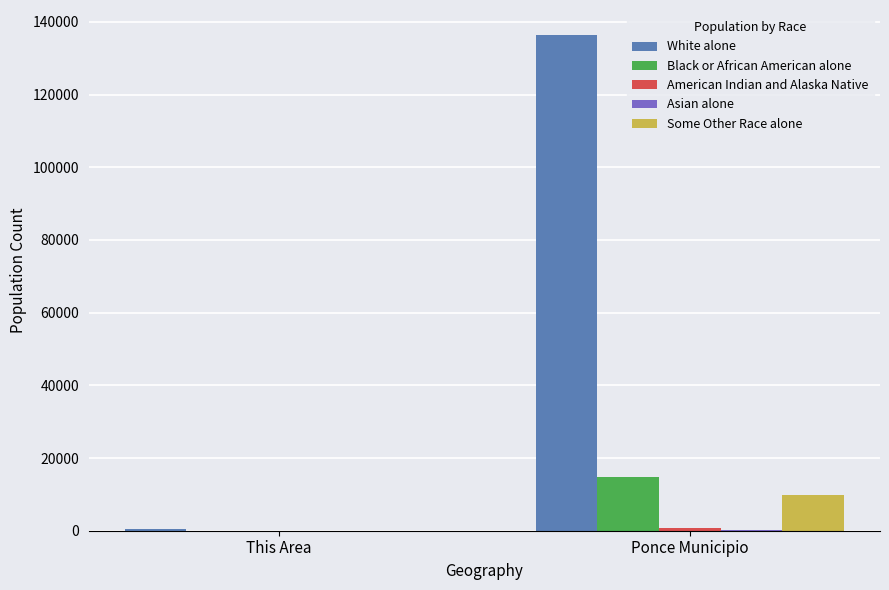

What is the spread (max minus min) of values at Ponce Municipio?

136151